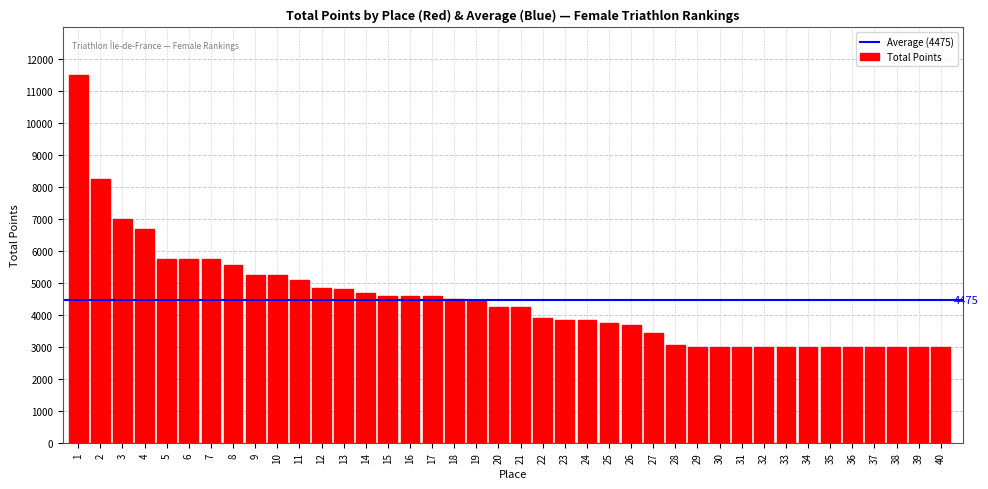

What is the value of the 36th bar from the left?

3000